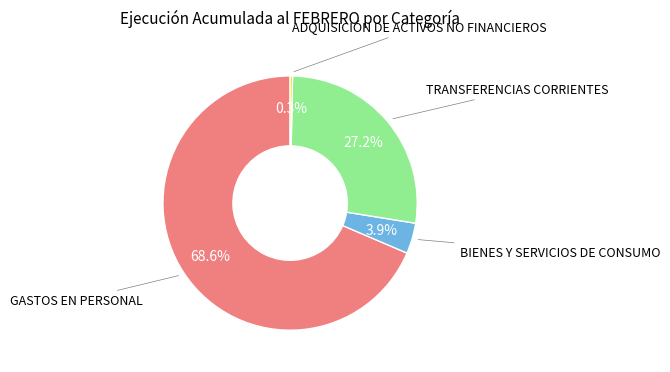

What percentage is the TRANSFERENCIAS CORRIENTES slice, to the nearest percent?

27%